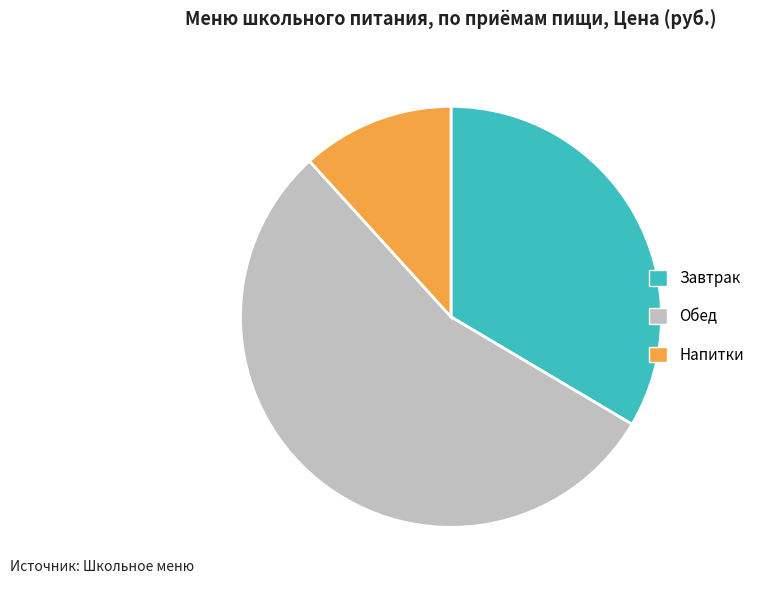

Do Напитки and Обед together represent more than half of the pie?

Yes